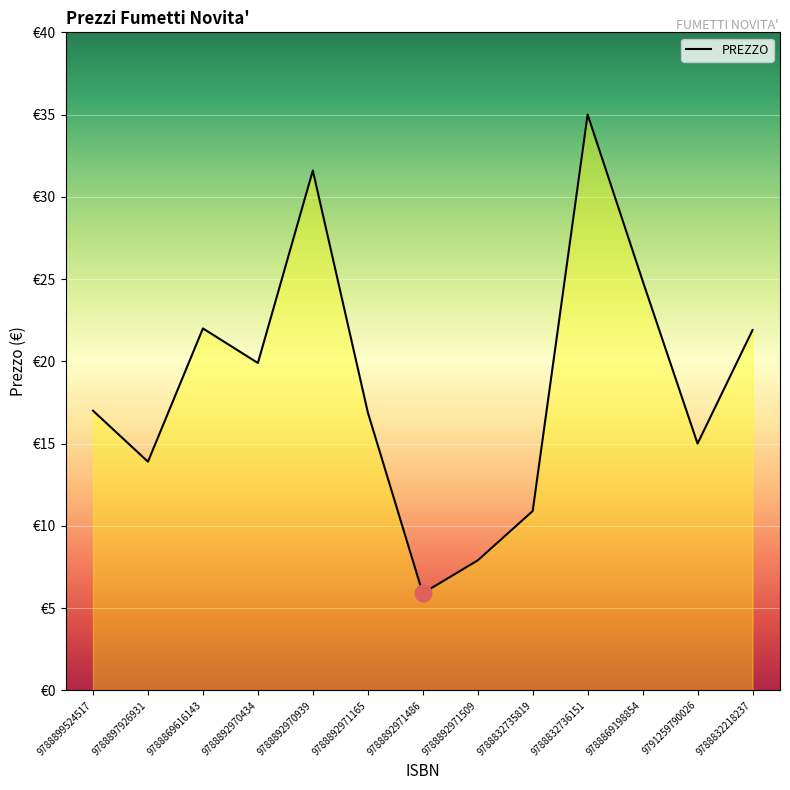

What is the sum of the values at 9788899524517 and 9788892970939?

48.6